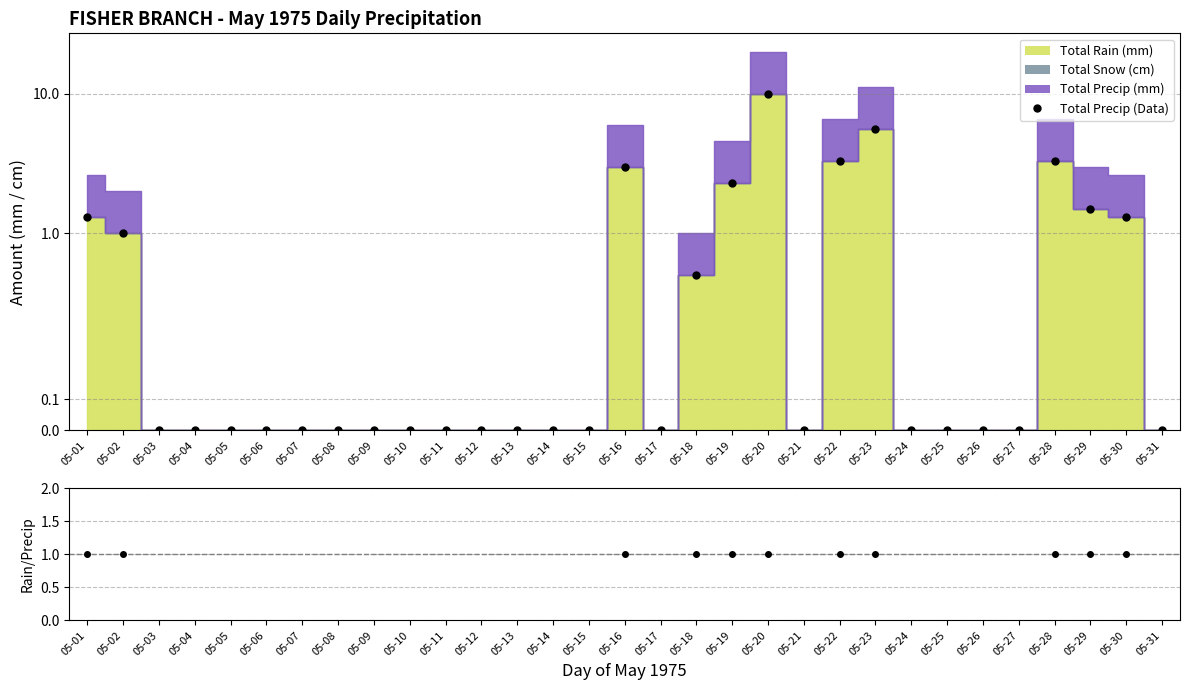

At which category is the sum across all series the highest?

05-20